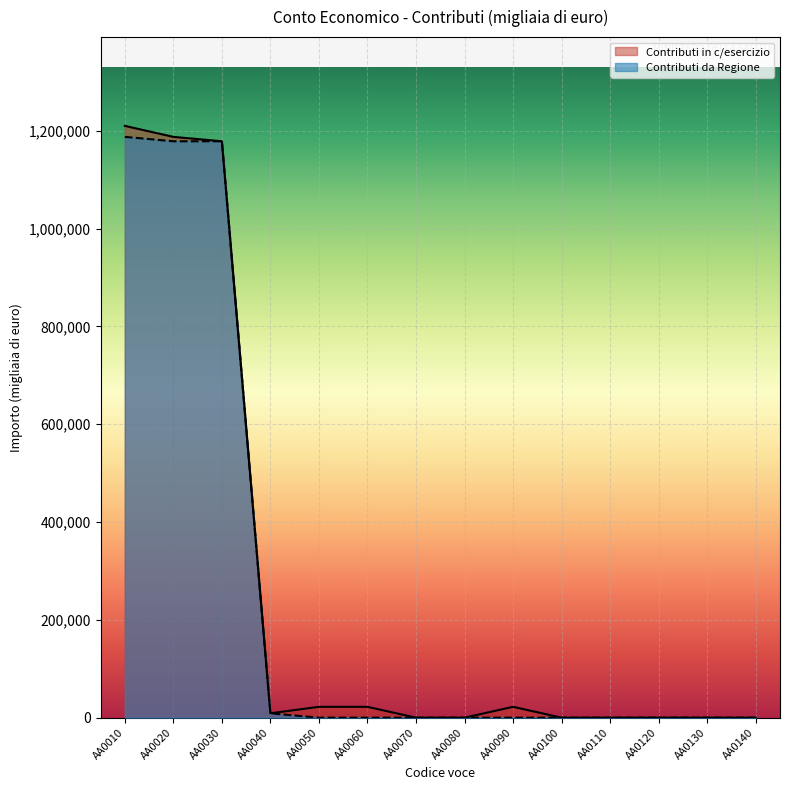

What is the difference between the second highest and minimum values in the Contributi in c/esercizio series?

1187754